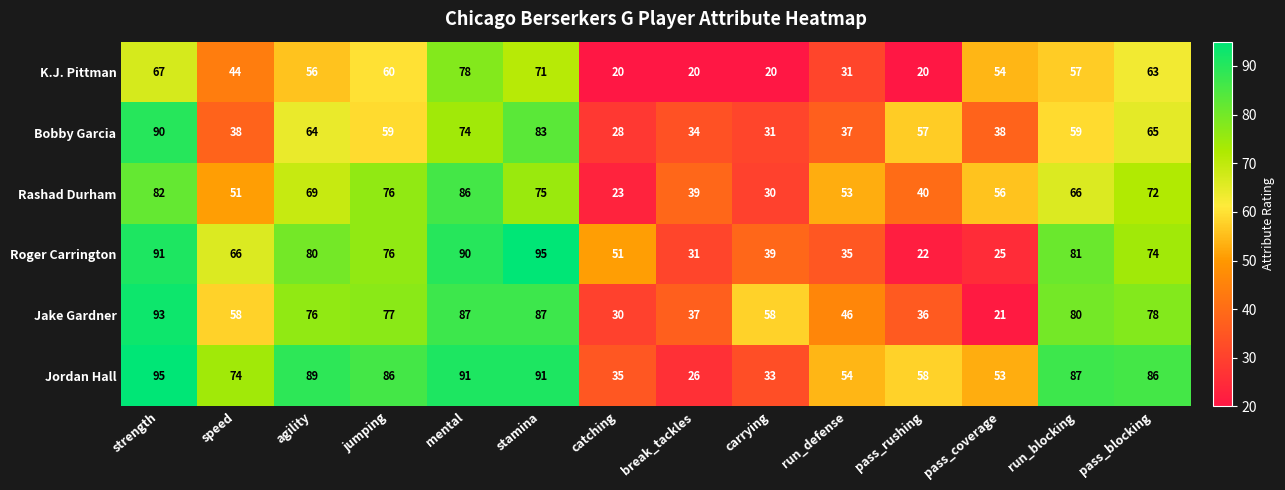

Rank the series at catching from highest to lowest value.

Roger Carrington, Jordan Hall, Jake Gardner, Bobby Garcia, Rashad Durham, K.J. Pittman